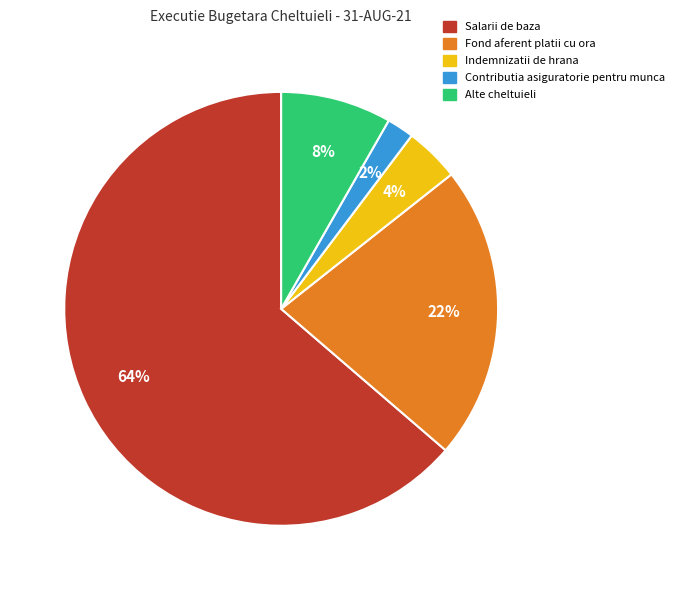

Which slice represents more than half of the pie?

Salarii de baza